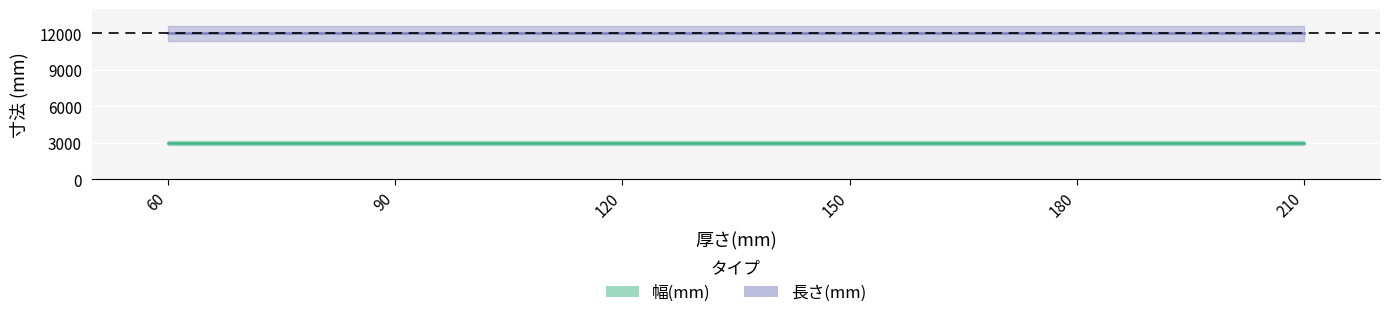

Which label corresponds to the largest value in the chart?

60